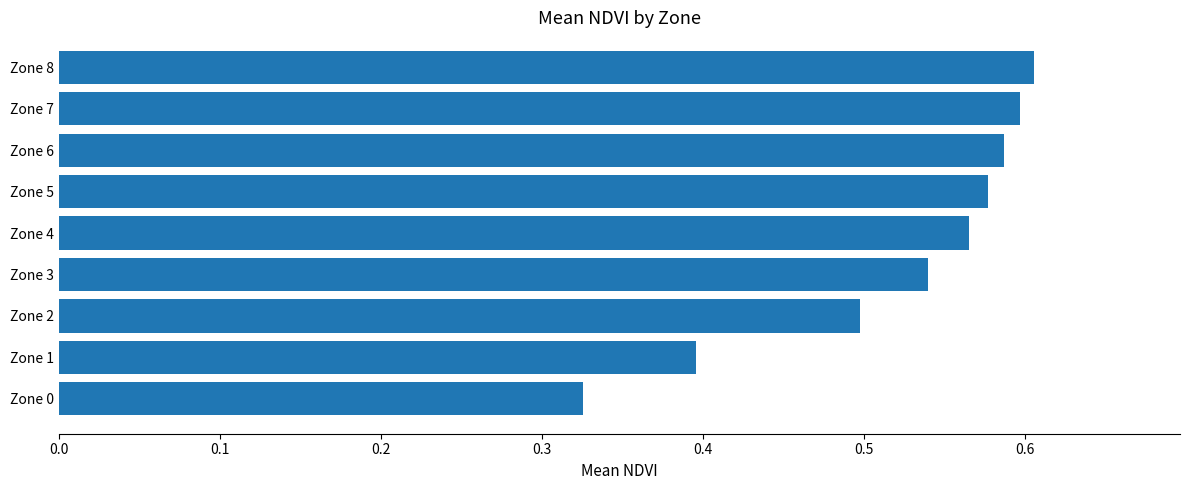

The value at Zone 2 is 0.8. True or false?

False